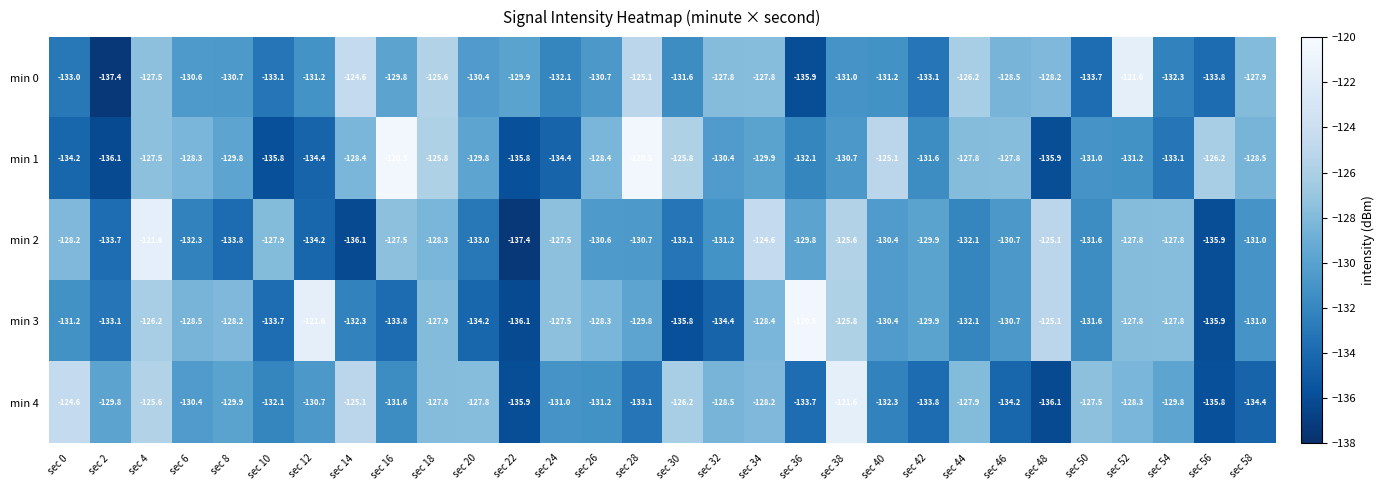

What is the total value across all series at sec 32?

-652.3